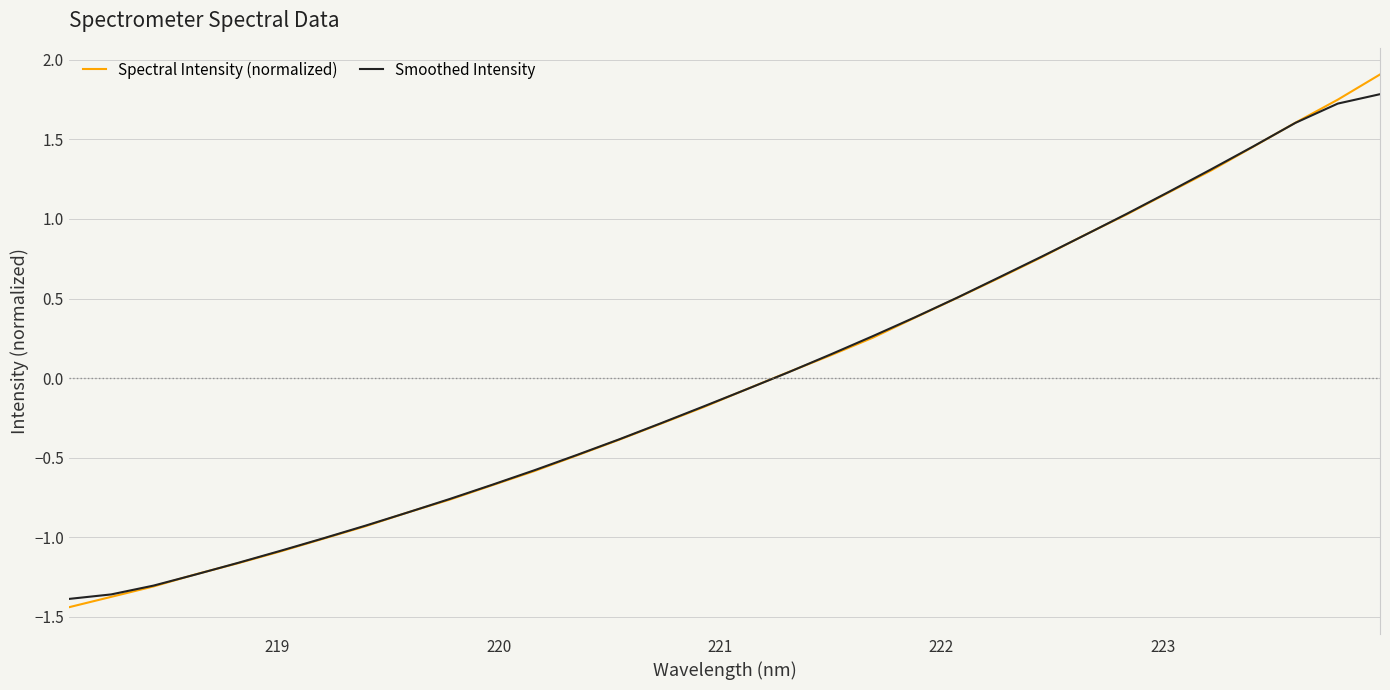

Which series has the largest range (max minus min)?

Spectral Intensity (normalized)